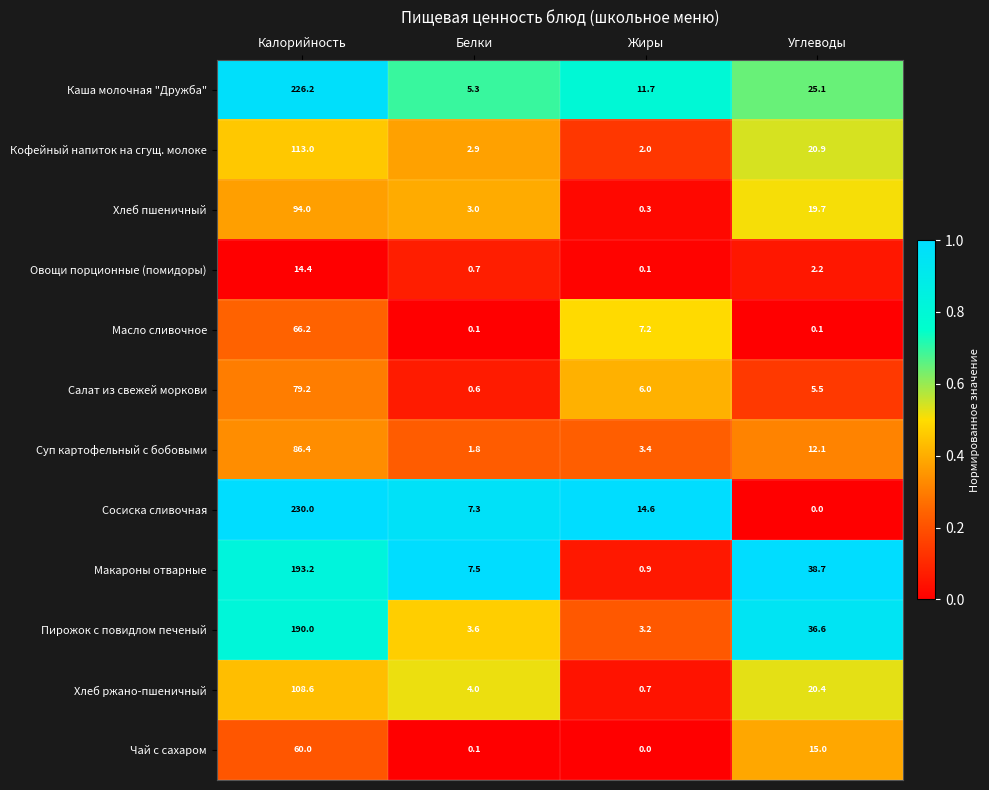

Rank the series at Жиры from lowest to highest value.

Чай с сахаром, Овощи порционные (помидоры), Хлеб пшеничный, Хлеб ржано-пшеничный, Макароны отварные, Кофейный напиток на сгущ. молоке, Пирожок с повидлом печеный, Суп картофельный с бобовыми, Салат из свежей моркови, Масло сливочное, Каша молочная "Дружба", Сосиска сливочная